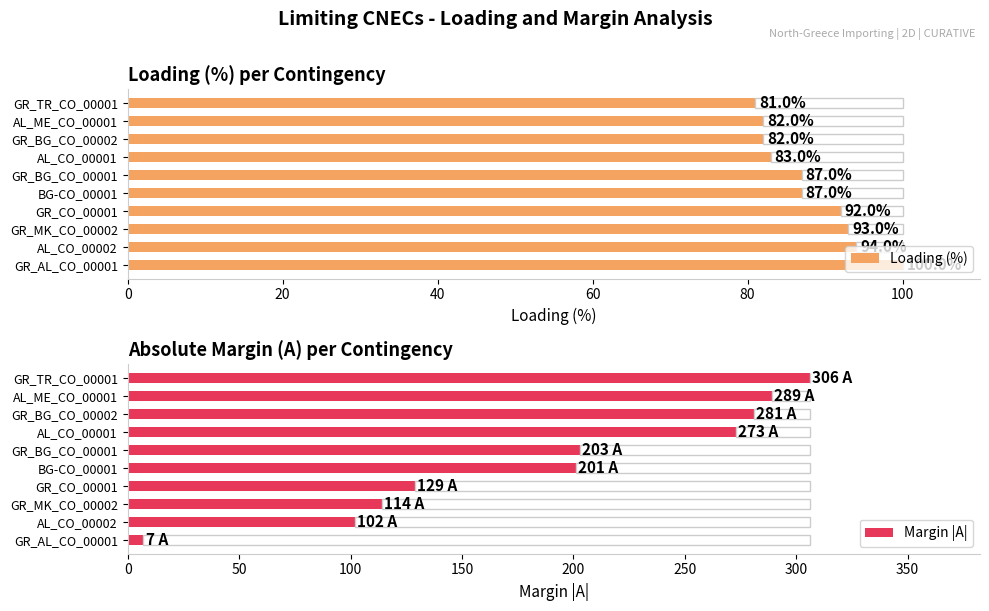

Reading left to right, transcribe all the data shown in this chart.

Loading (%): 100	94	93	92	87	87	83	82	82	81
Margin |A|: 7	102	114	129	201	203	273	281	289	306